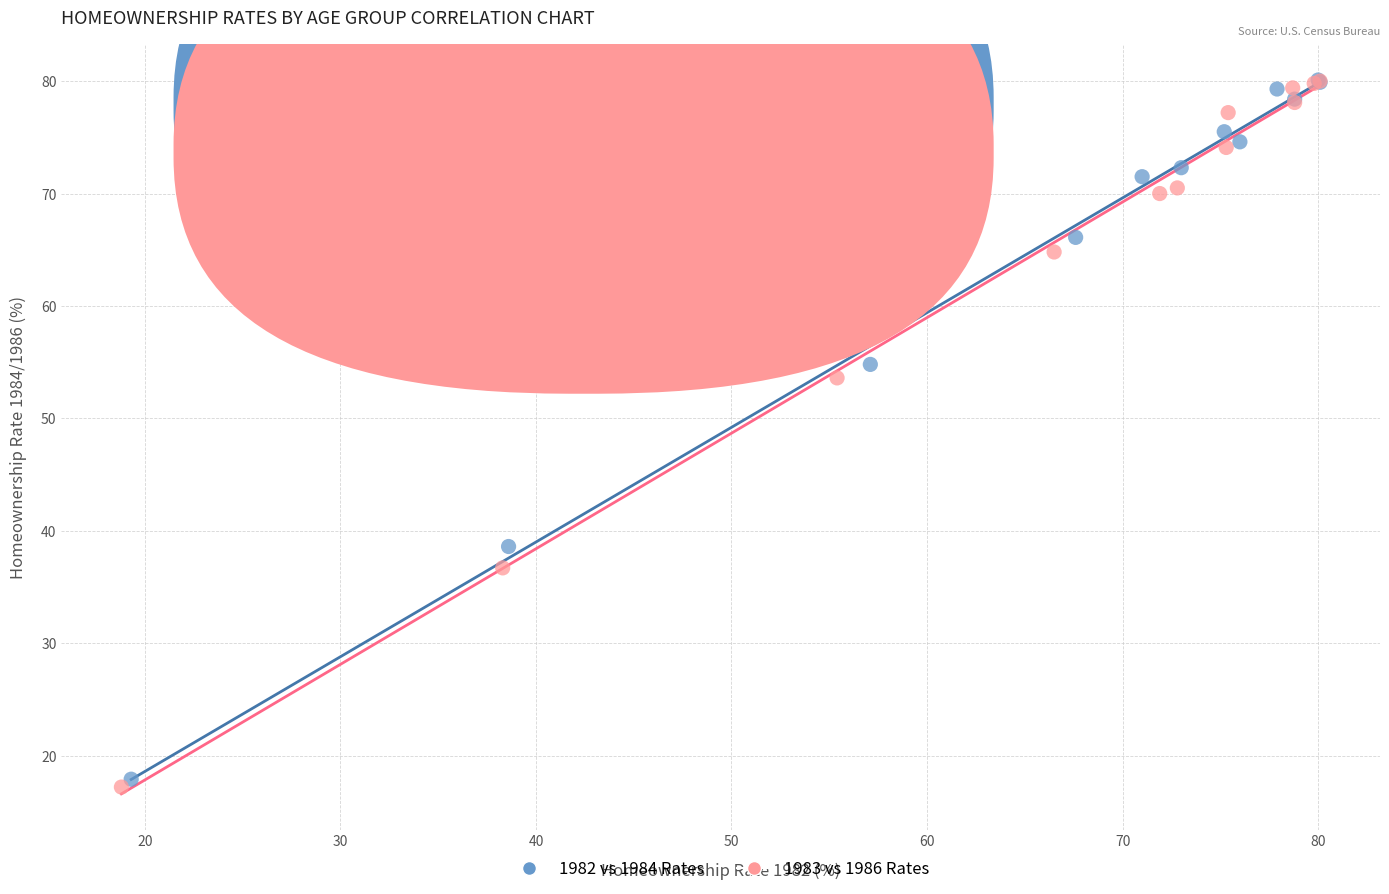

Which series has the largest Y range (max minus min)?

1983 vs 1986 Rates